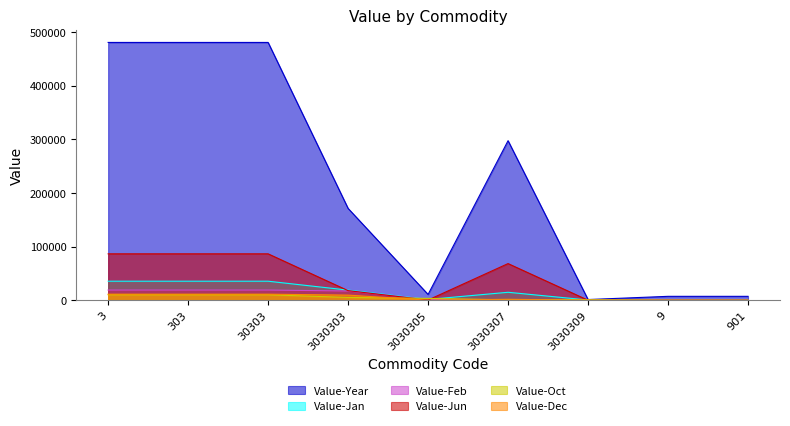

True or false: Value-Year and Value-Jan intersect in this chart.

False